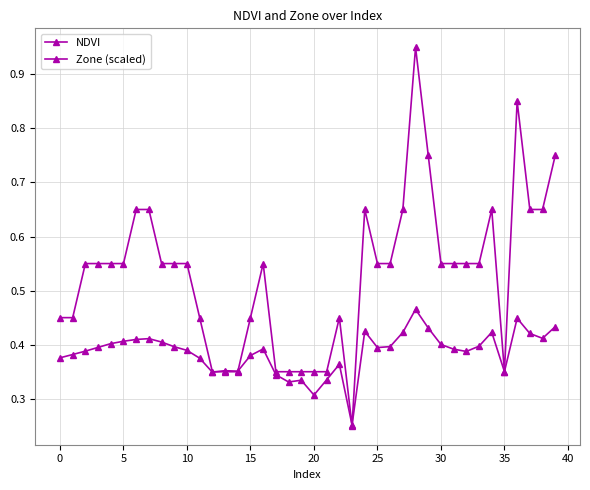

Which series has the widest spread of values?

Zone (scaled)